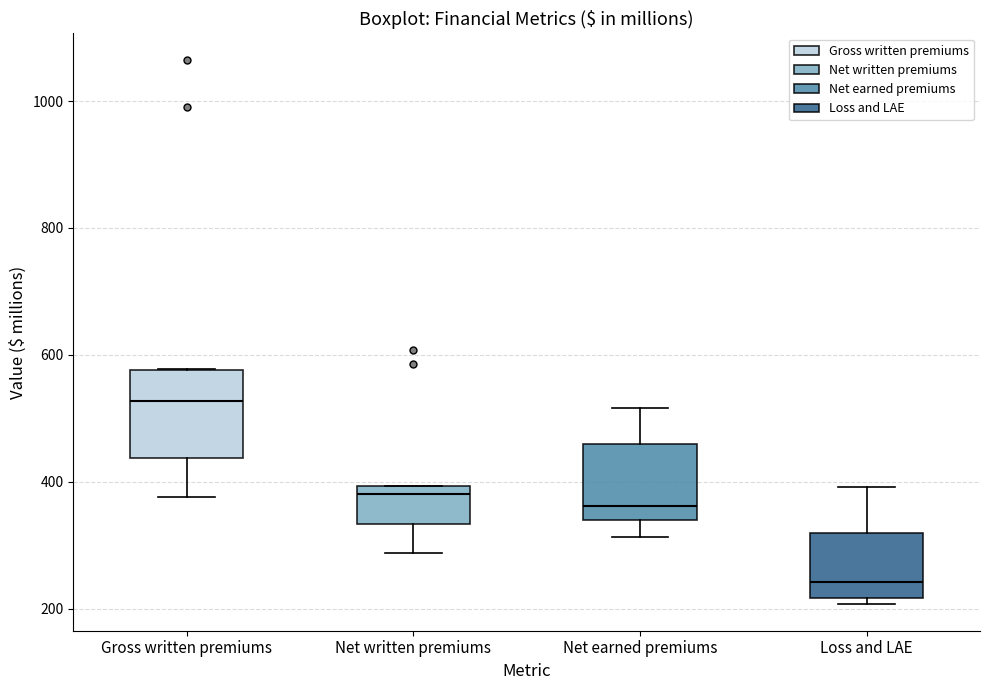

Reading left to right, transcribe this box plot: for each box, give where its median line is, the range the box spans, and where its two whiskers end, as read against the y-axis. The values are not printed on the chart, so give them approximately, as read against the axis.

Gross written premiums: median 520, box 440 to 580, whiskers 380 to 580
Net written premiums: median 380, box 340 to 400, whiskers 280 to 400
Net earned premiums: median 360, box 340 to 460, whiskers 320 to 520
Loss and LAE: median 240, box 220 to 320, whiskers 200 to 400